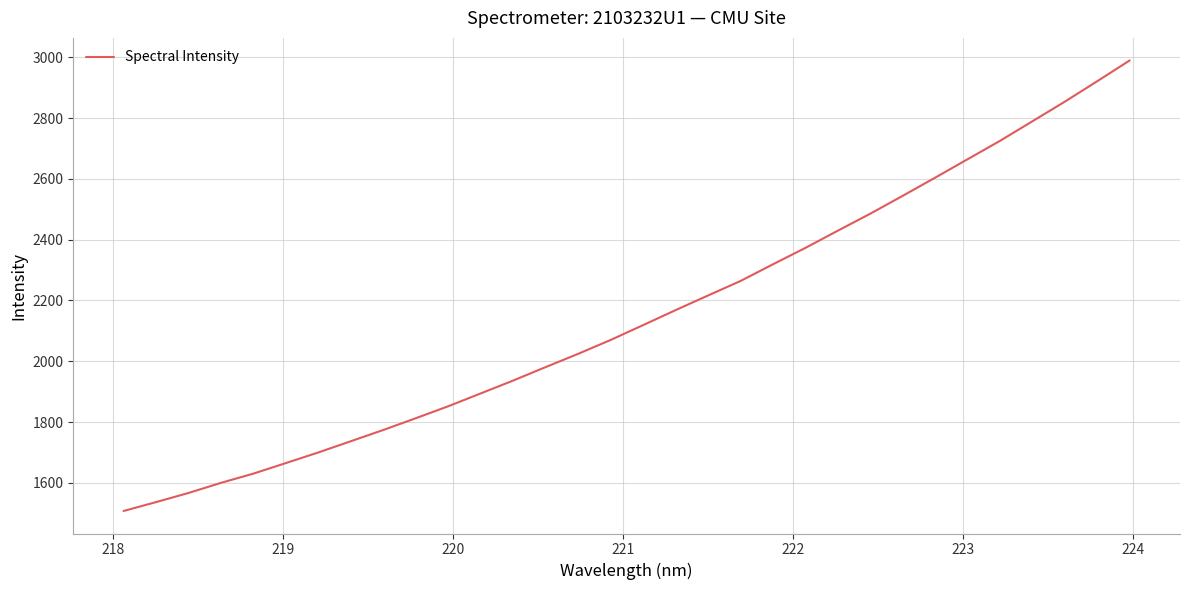

What is the minimum value shown in the chart?

1507.3